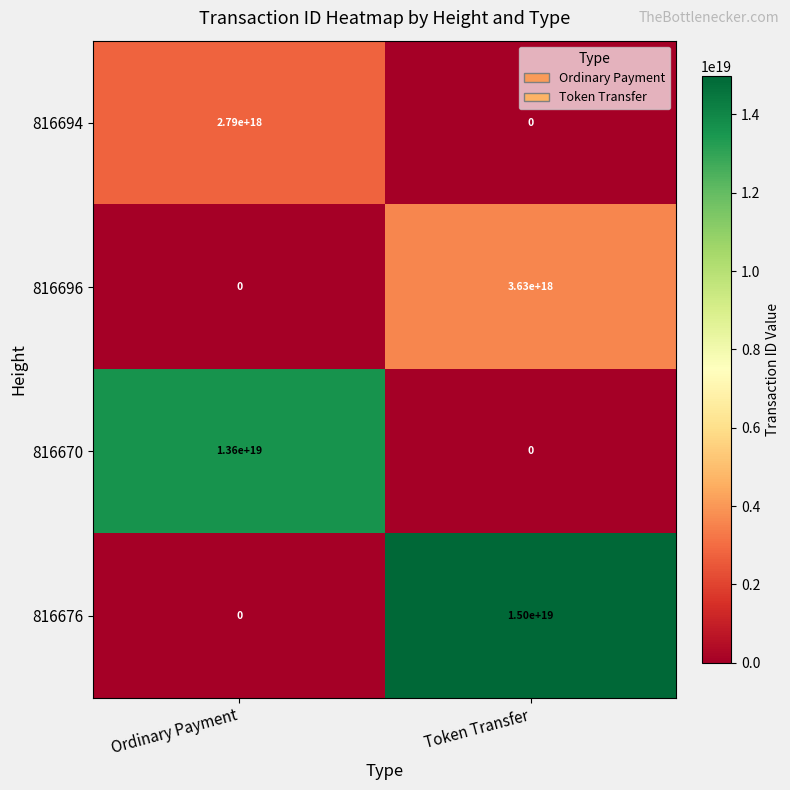

The 816694 series shows 2790000000000000000 at Ordinary Payment. True or false?

True